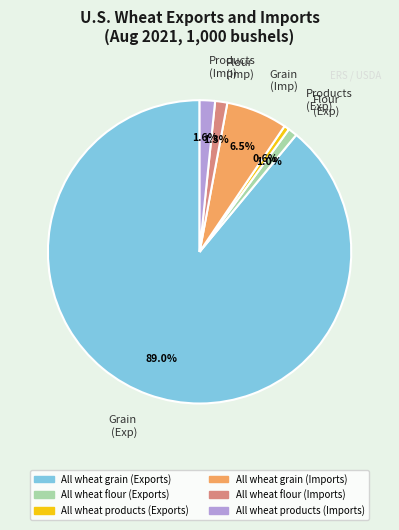

Count the number of slices in the pie.

6